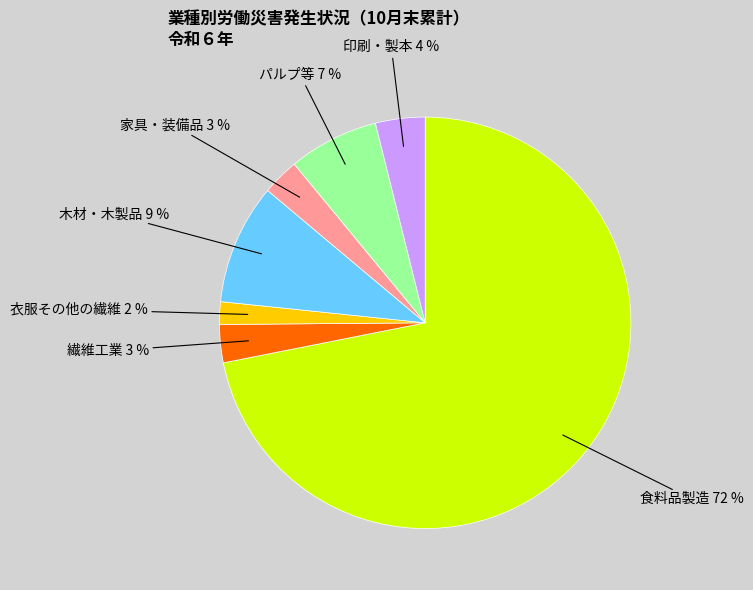

What percentage is the 木材・木製品 slice, to the nearest percent?

9%